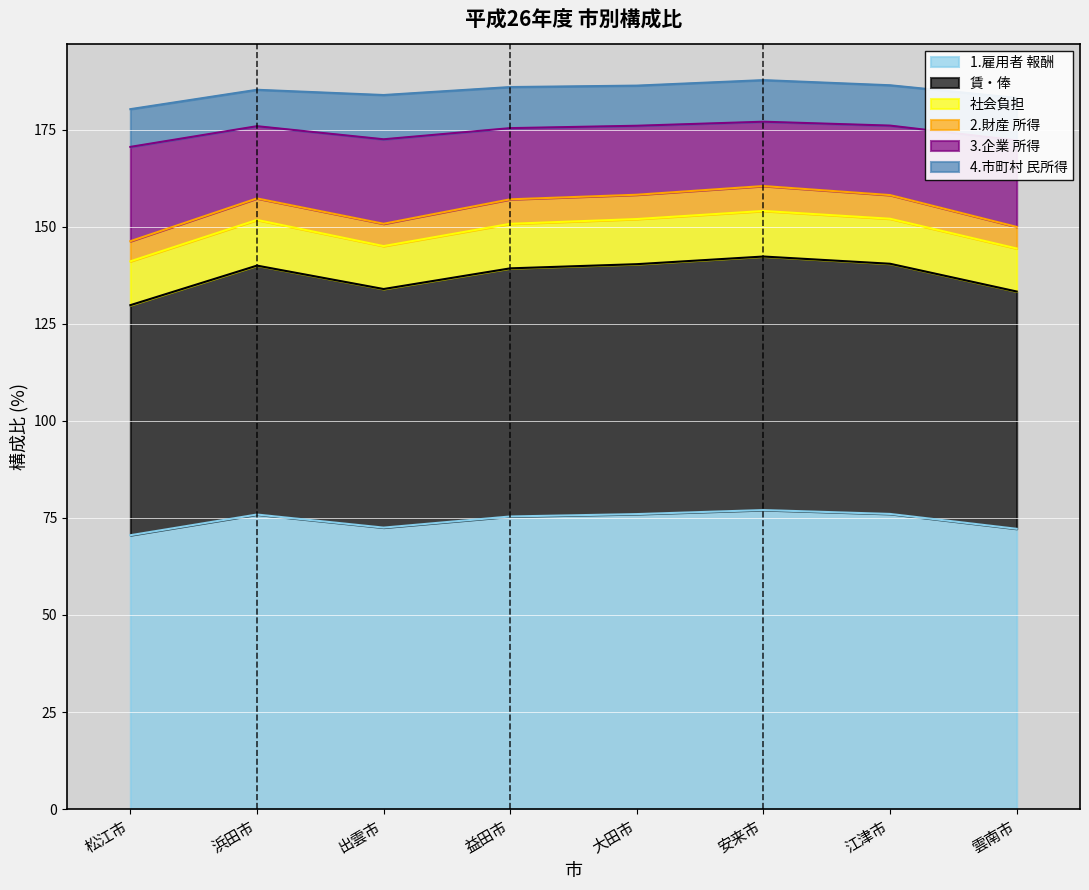

The 3.企業 所得 series shows 263.4 at 出雲市. True or false?

False